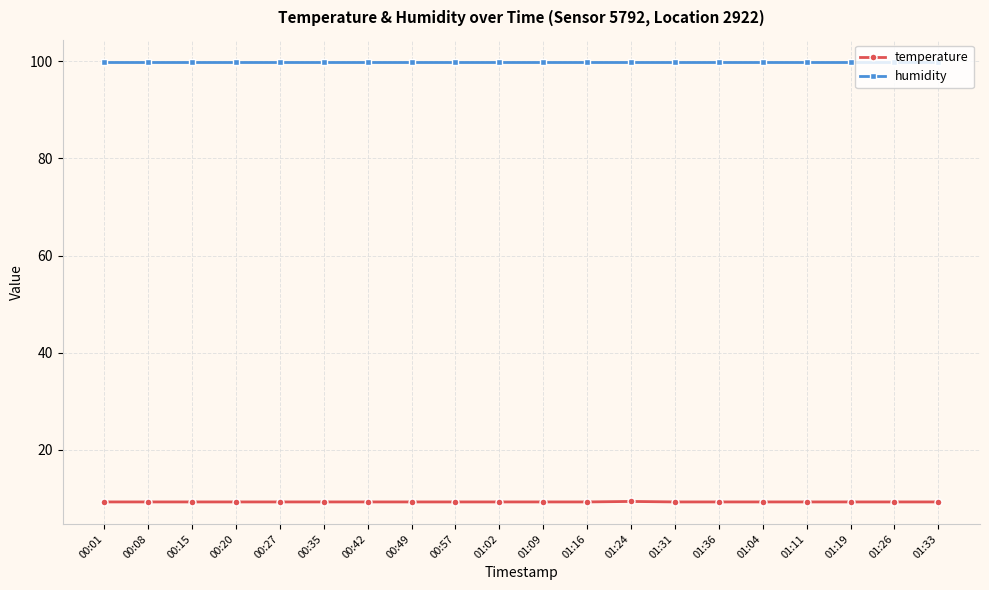

What is the approximate value of temperature at 01:09?

9.3